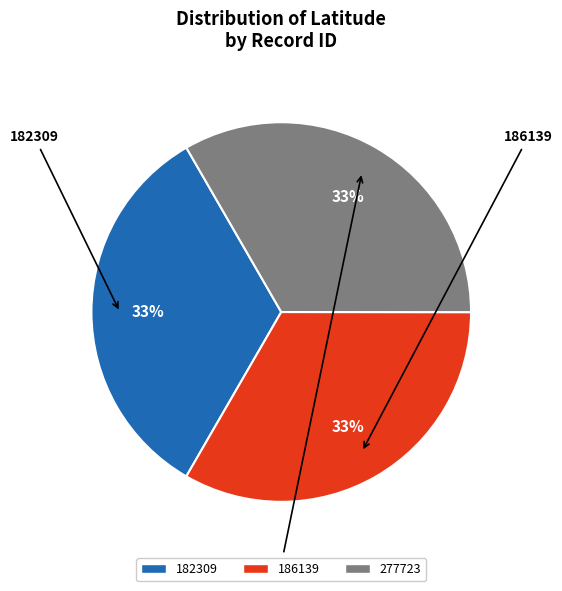

The 186139 slice represents 21% of the pie. True or false?

False